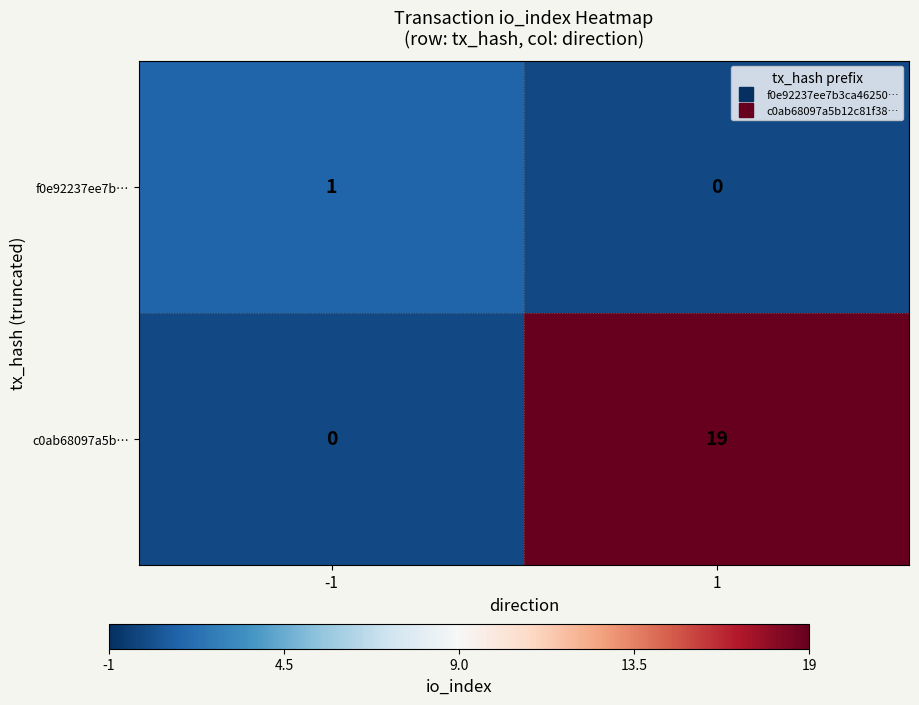

What is the approximate value of c0ab68097a5b… at 1, to the nearest 10?

20